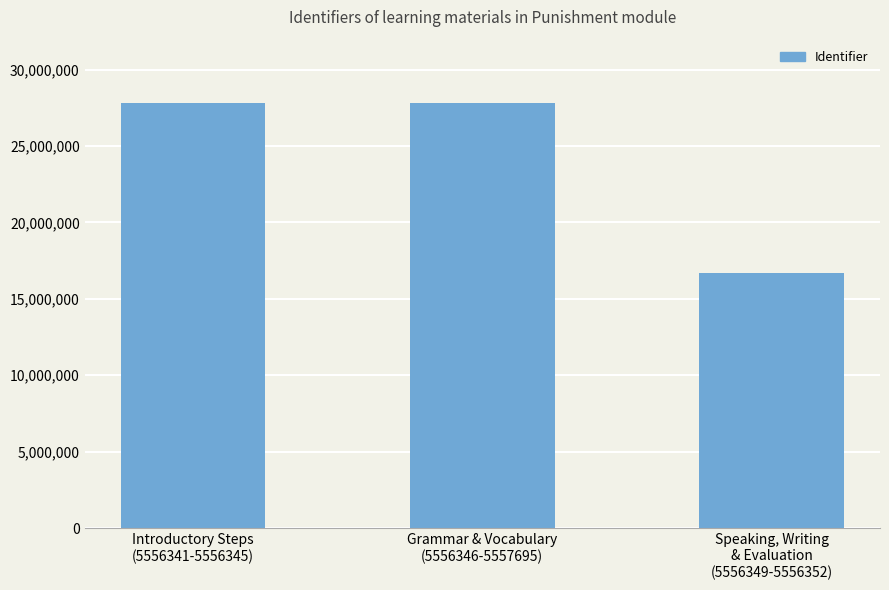

What is the difference between the maximum and minimum values?

11116725